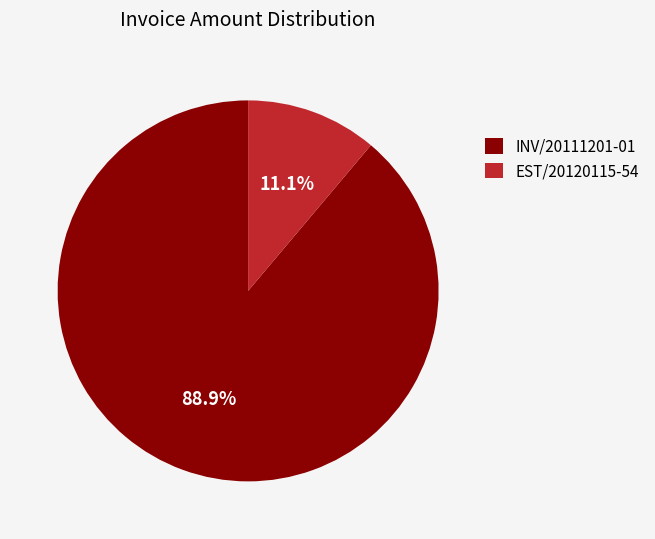

How many slices are in this pie chart?

2